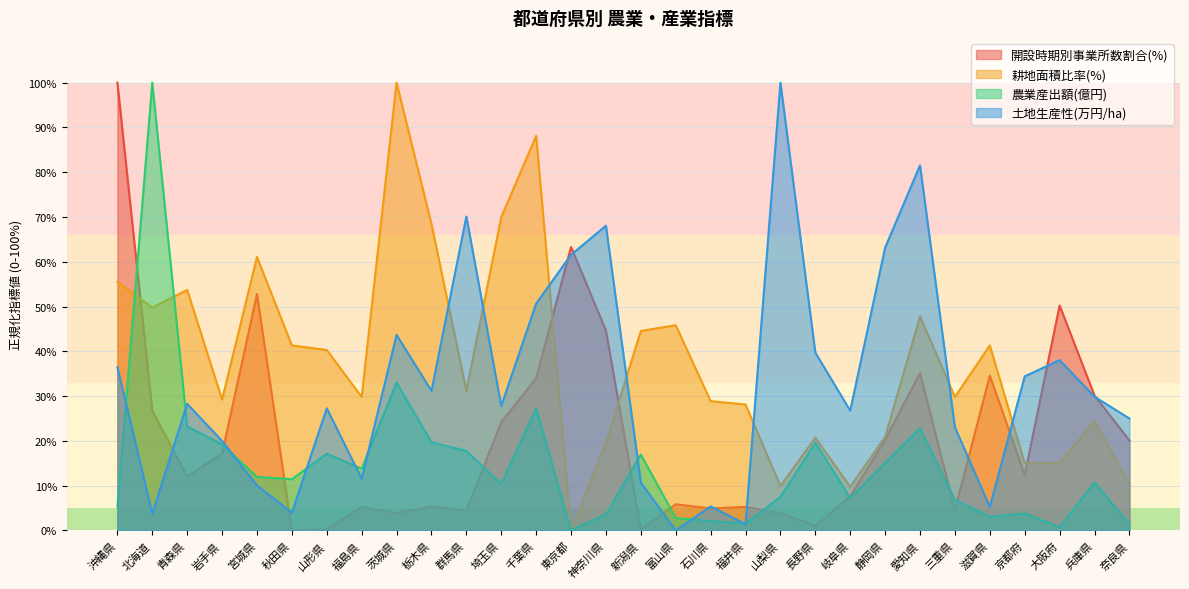

How many positive values does the 開設時期別事業所数割合(%) series have?

29